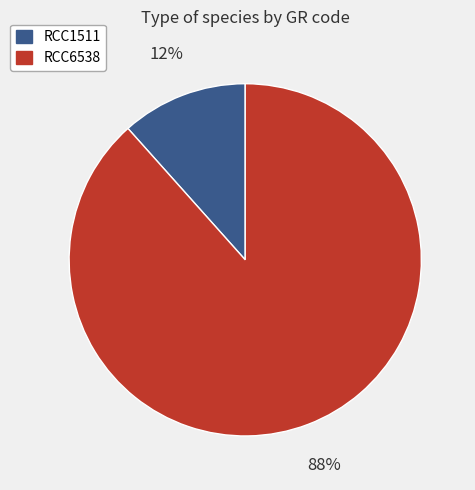

Is it true that RCC1511 is 18% of the pie?

False